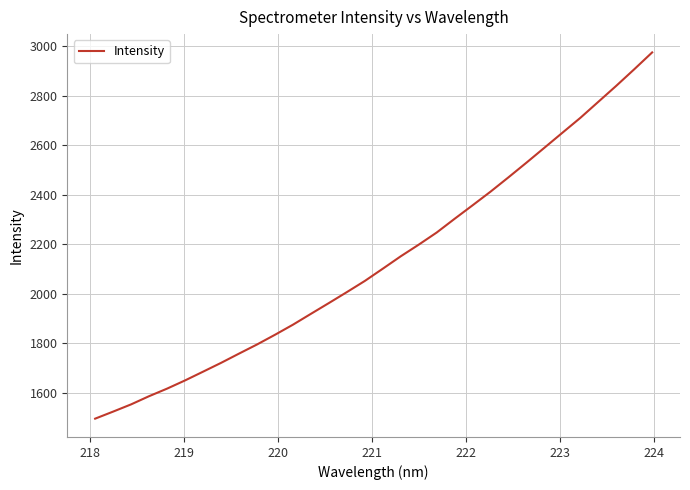

What is the greatest value displayed?

2975.1